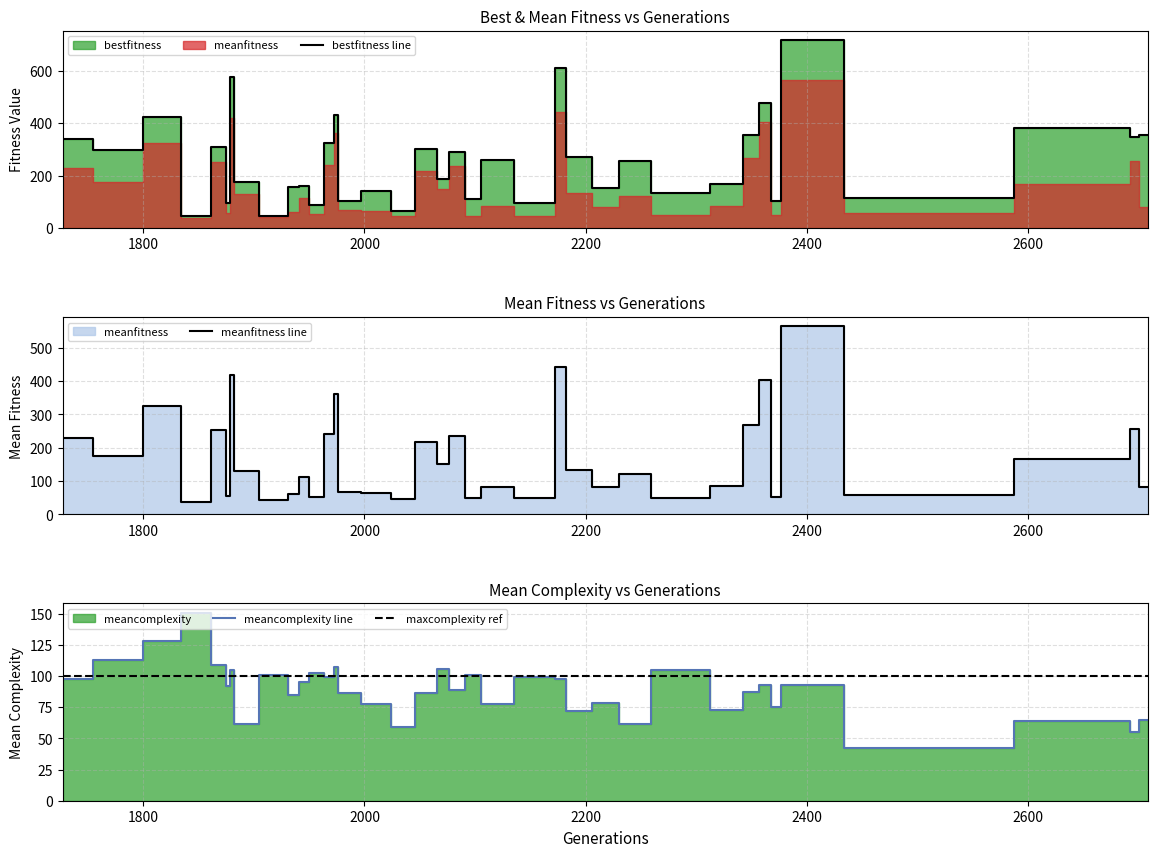

What is the maximum value for meancomplexity line?

151.1